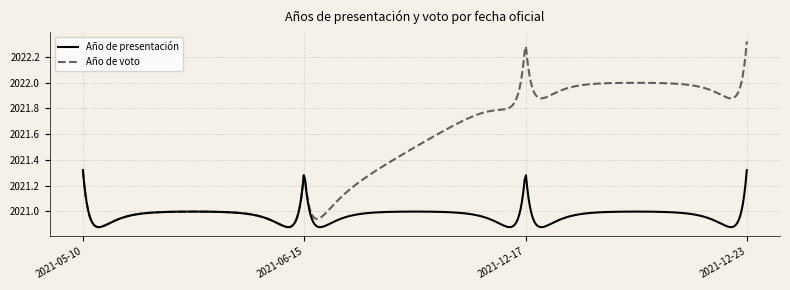

Which series has the largest total across all categories?

Año de voto